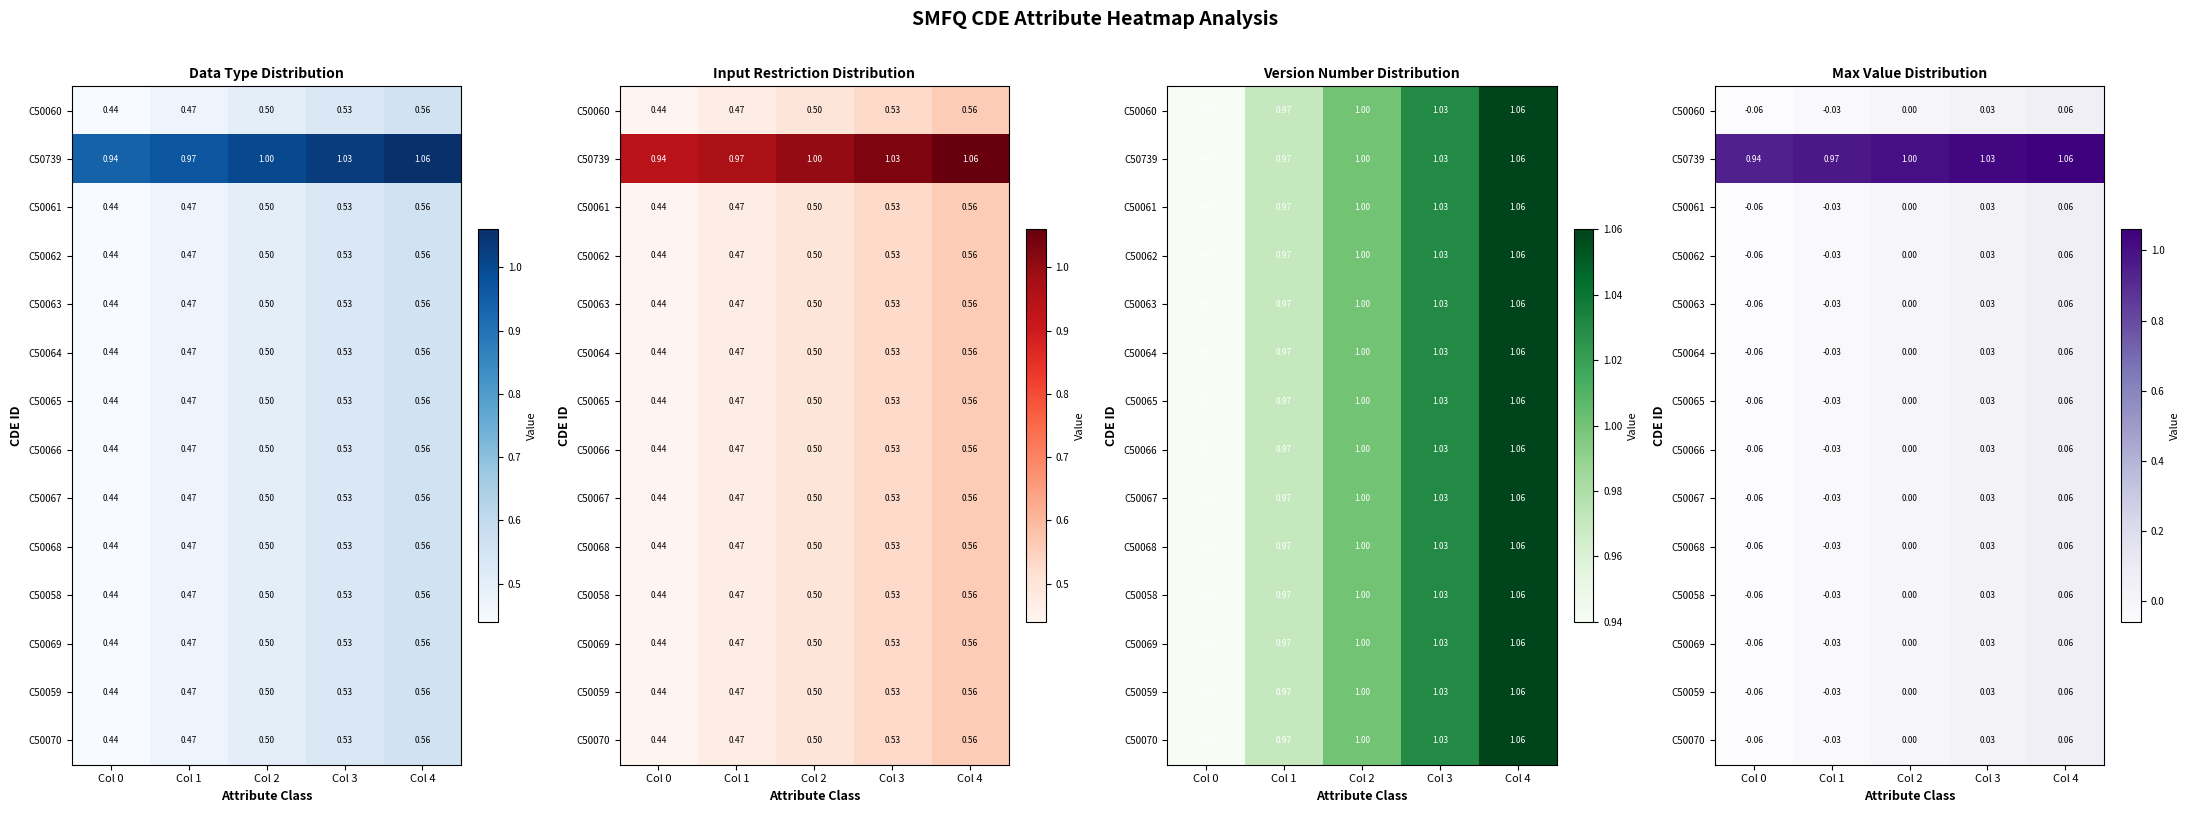

Is it true that C50067 equals 0.1 at Col 4?

False